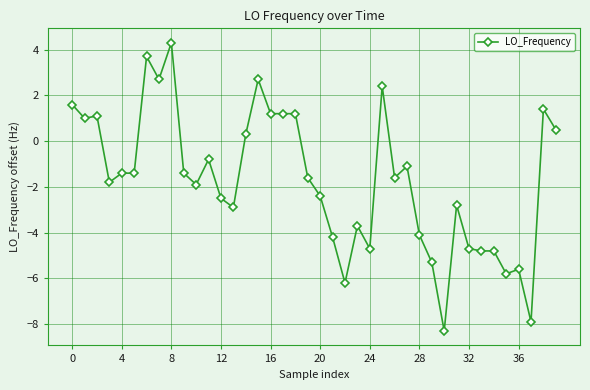

What is the greatest value displayed?

4.3